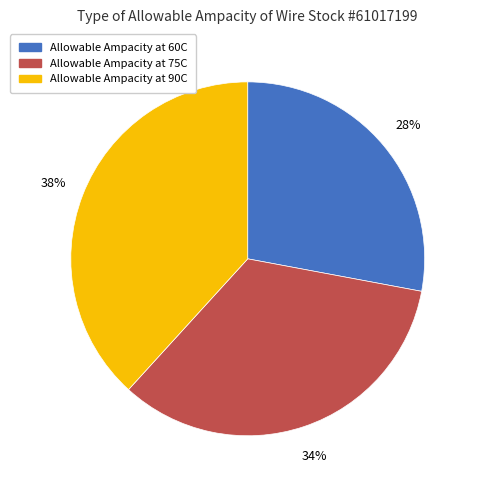

Combined, do Allowable Ampacity at 60C and Allowable Ampacity at 90C account for over 50%?

Yes